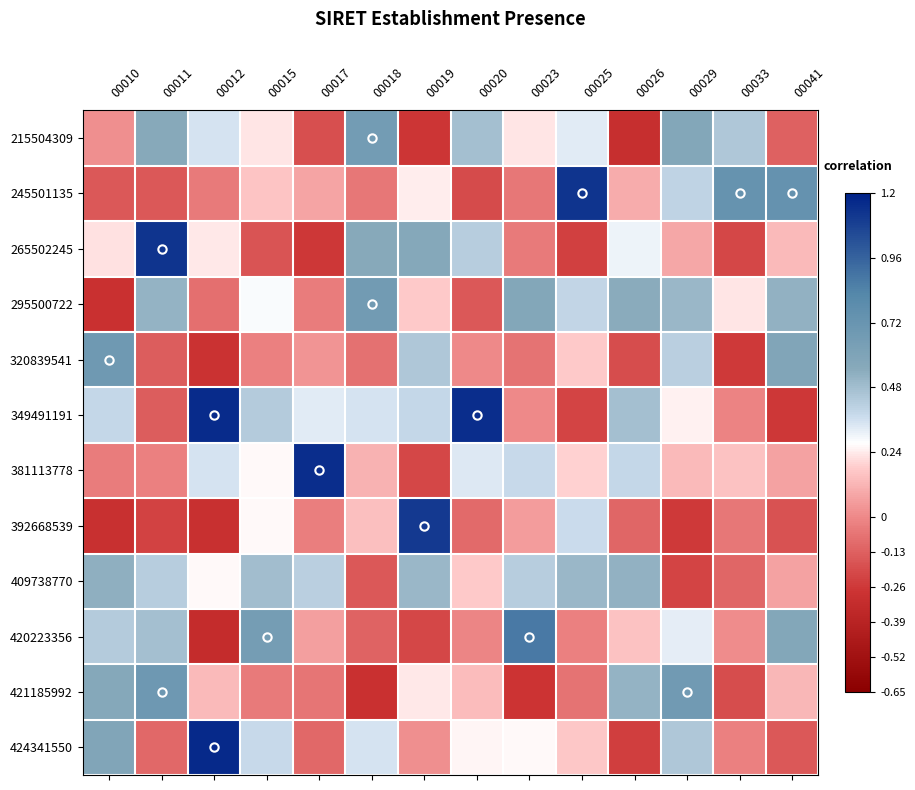

At how many categories does at least one series exceed 0?

14